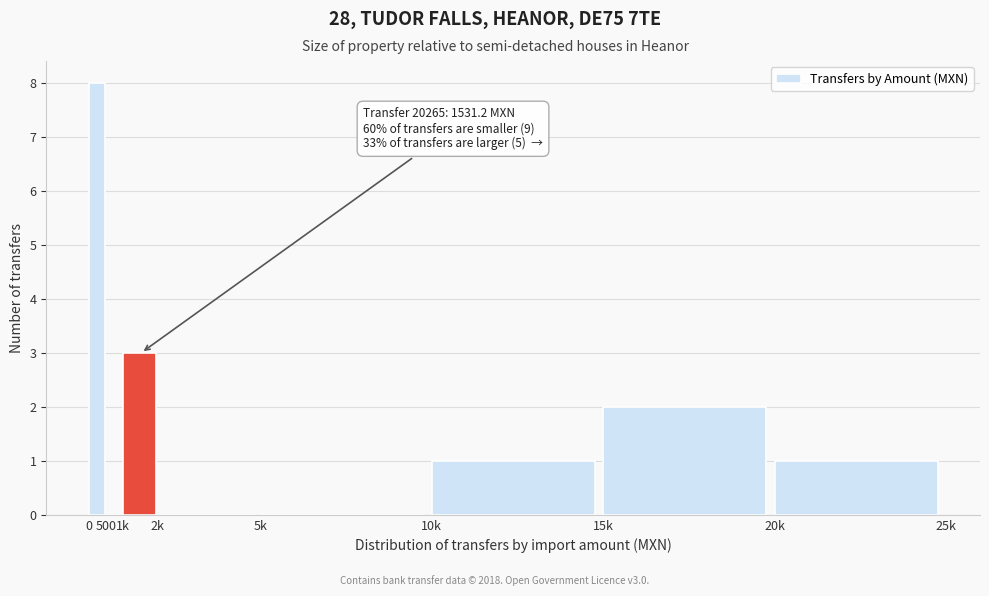

Reading left to right, transcribe all the data shown in this chart.

0=8	500=0	1k=3	2k=0	5k=0	10k=1	15k=2	20k=1